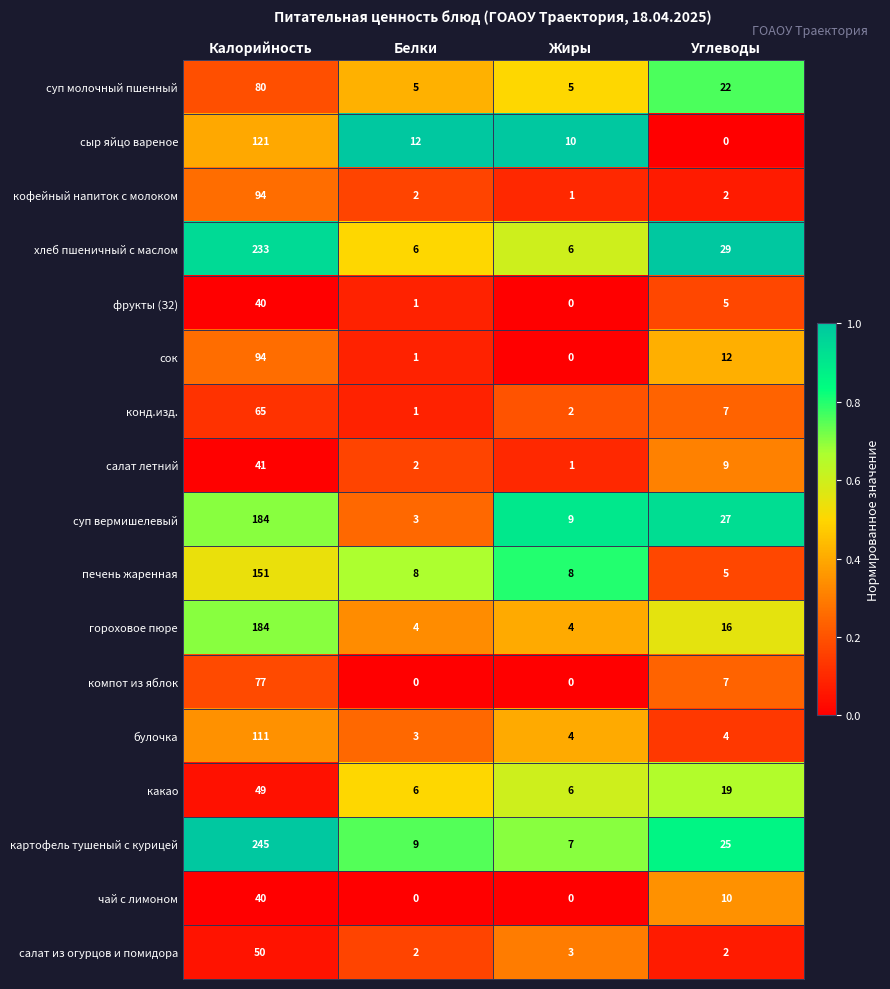

Which series has the widest spread of values?

картофель тушеный с курицей